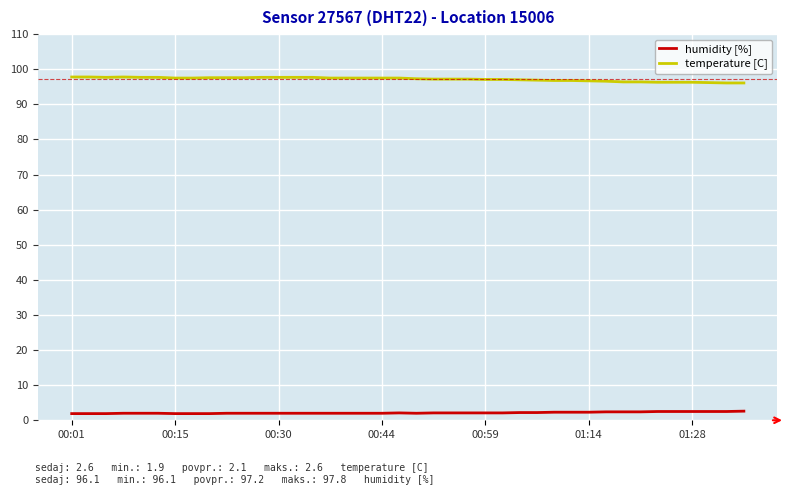

What is the maximum value for temperature [C]?

2.6